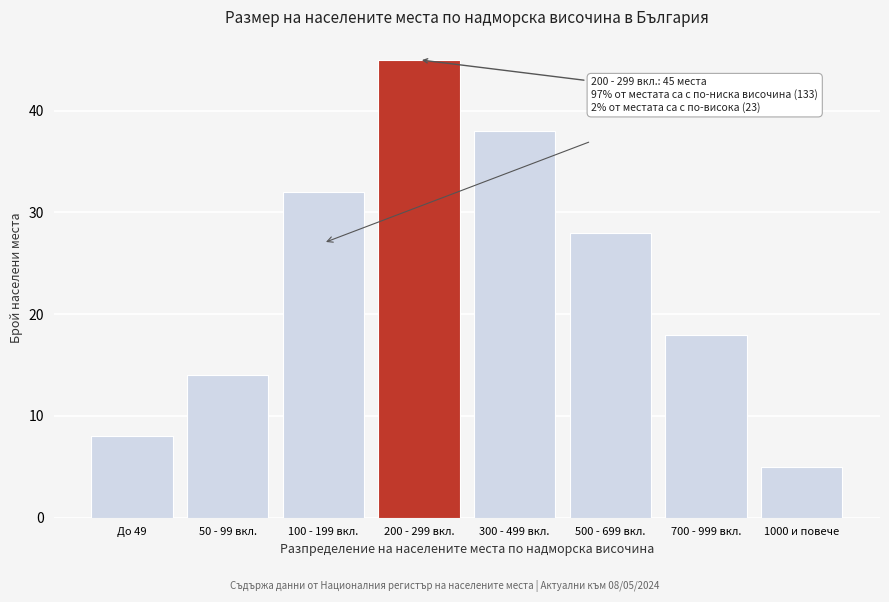

Reading left to right, what are all the values shown in this chart?

8	14	32	45	38	28	18	5